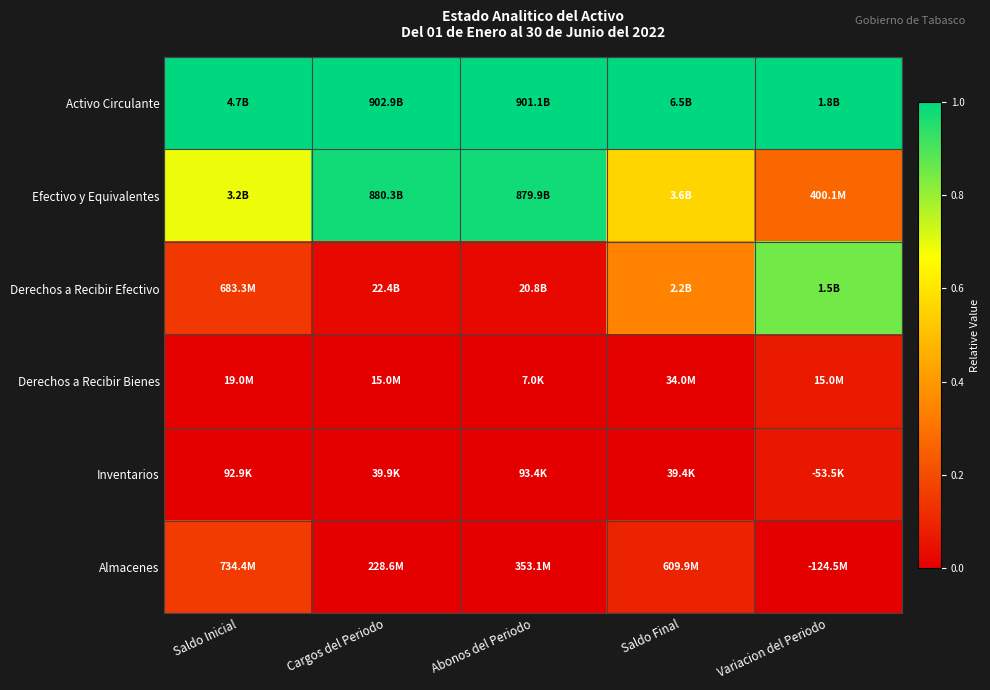

Which has a higher value, Cargos del Periodo or Abonos del Periodo?

Cargos del Periodo